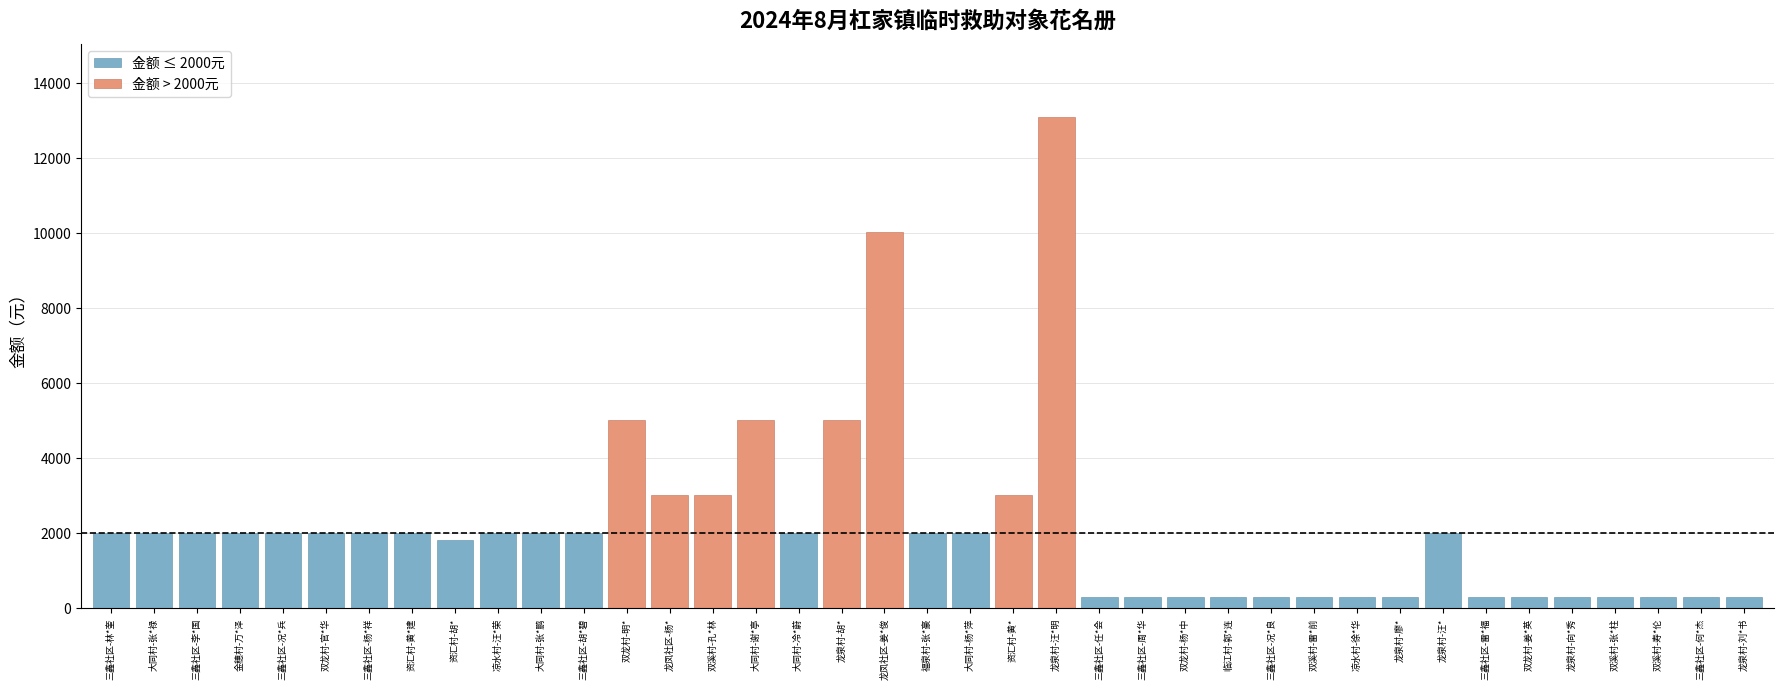

What is the sum of all 金额 ≤ 2000元 values?

36300